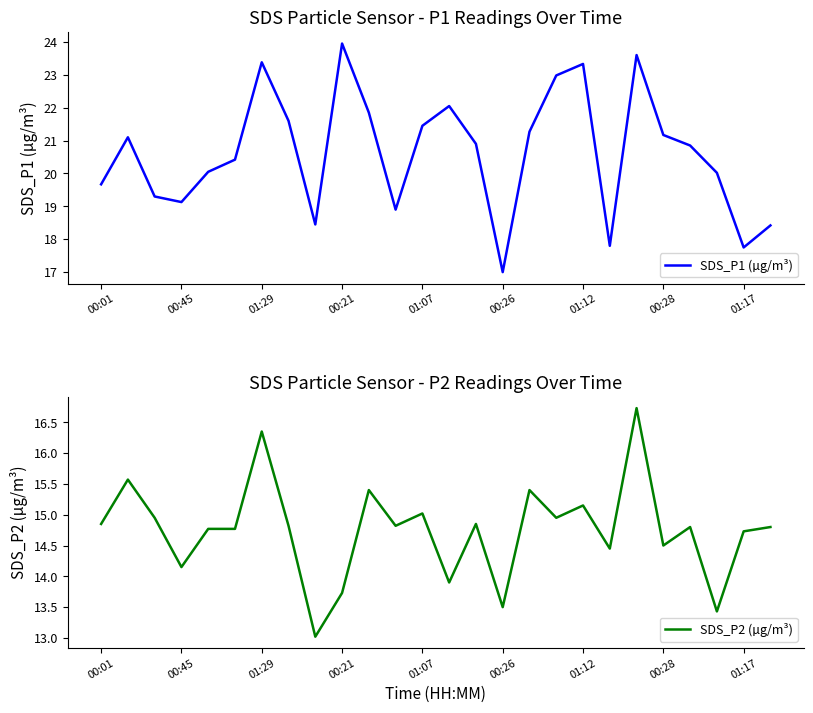

The SDS_P2 (µg/m³) series shows 4.3 at 16. True or false?

False